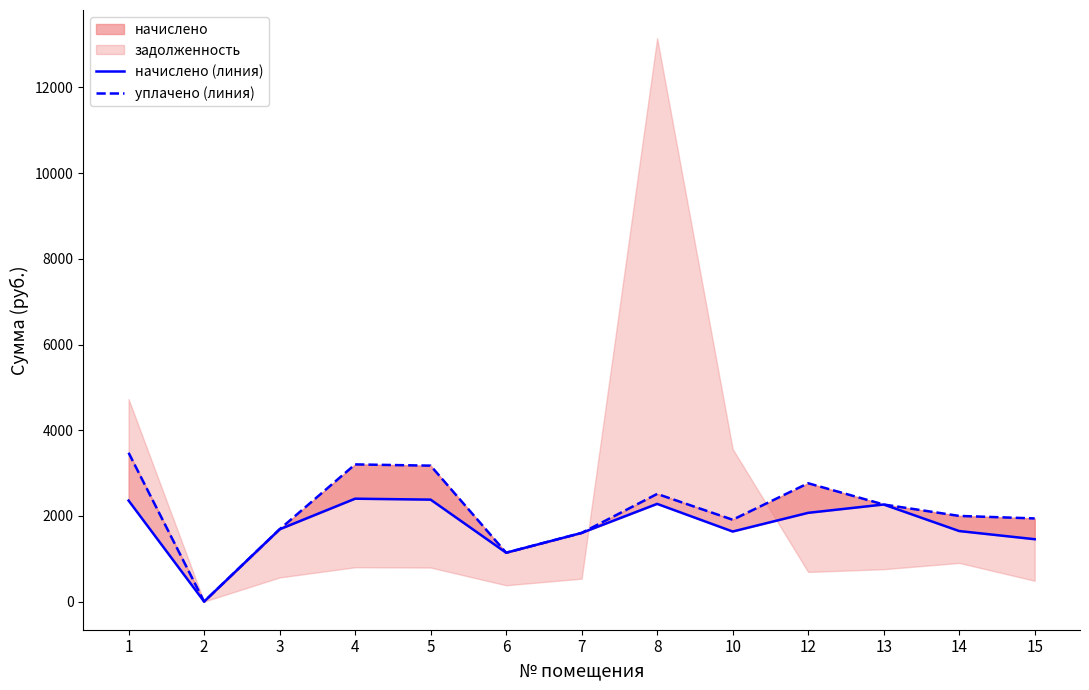

At how many categories does at least one series exceed 1501?

11